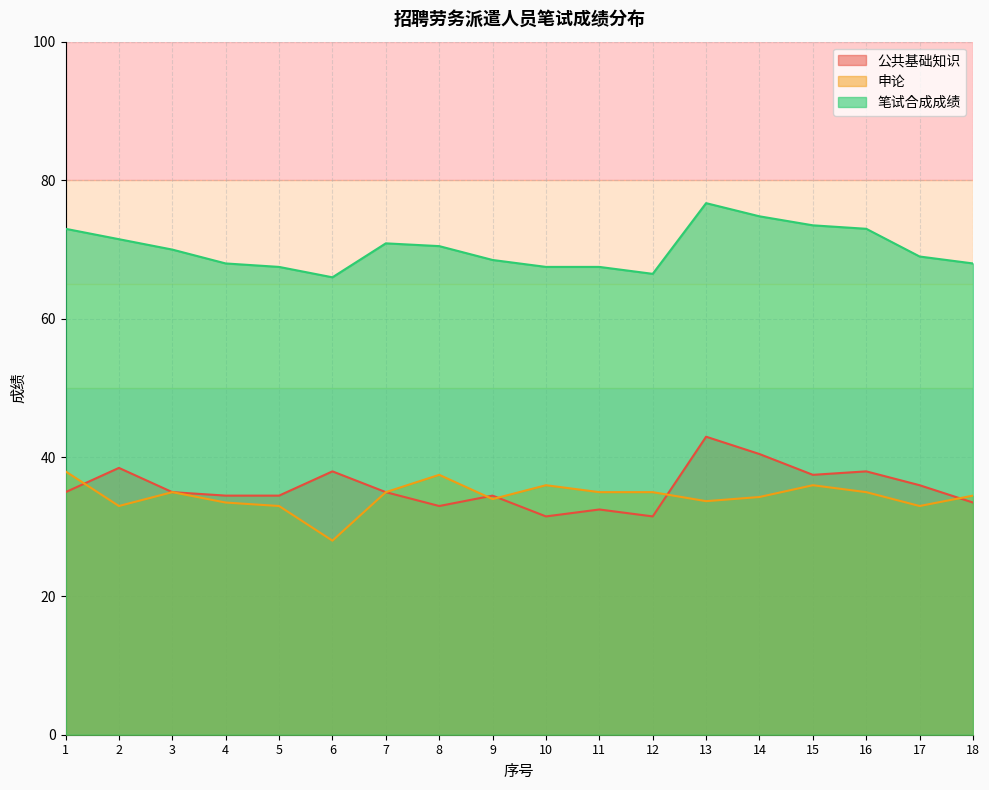

The value of 笔试合成成绩 at 8 is 120.1. True or false?

False